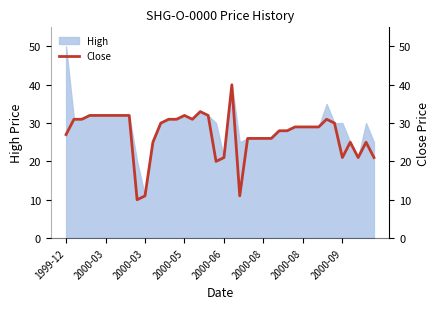

How many interior local peaks (higher than both neighbors) does the data have?

6